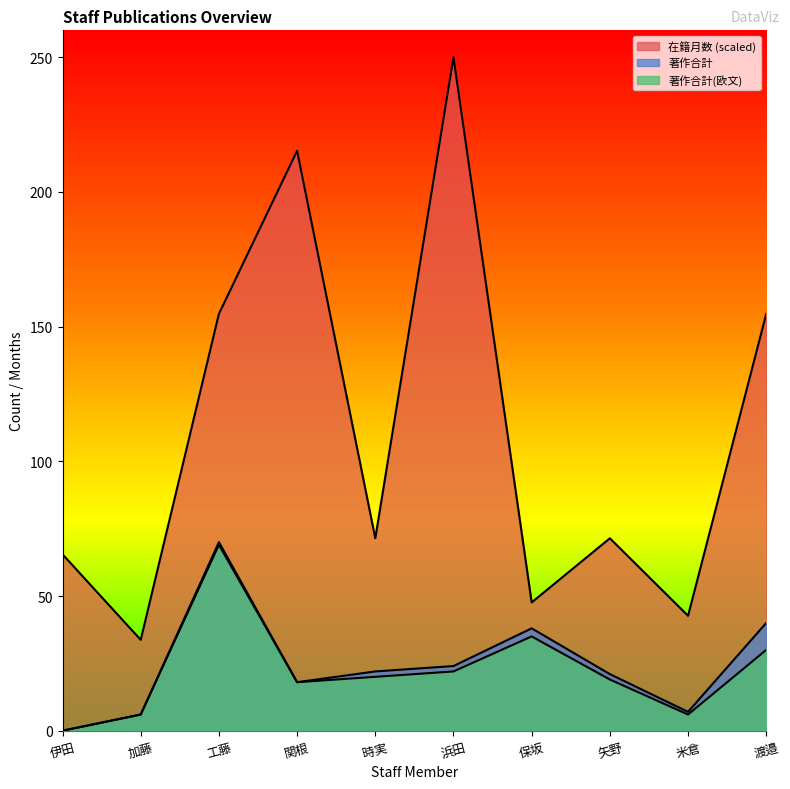

Rank the categories by 在籍月数 value from lowest to highest.

加藤, 米倉, 保坂, 伊田, 時実, 矢野, 工藤, 渡邉, 関根, 浜田